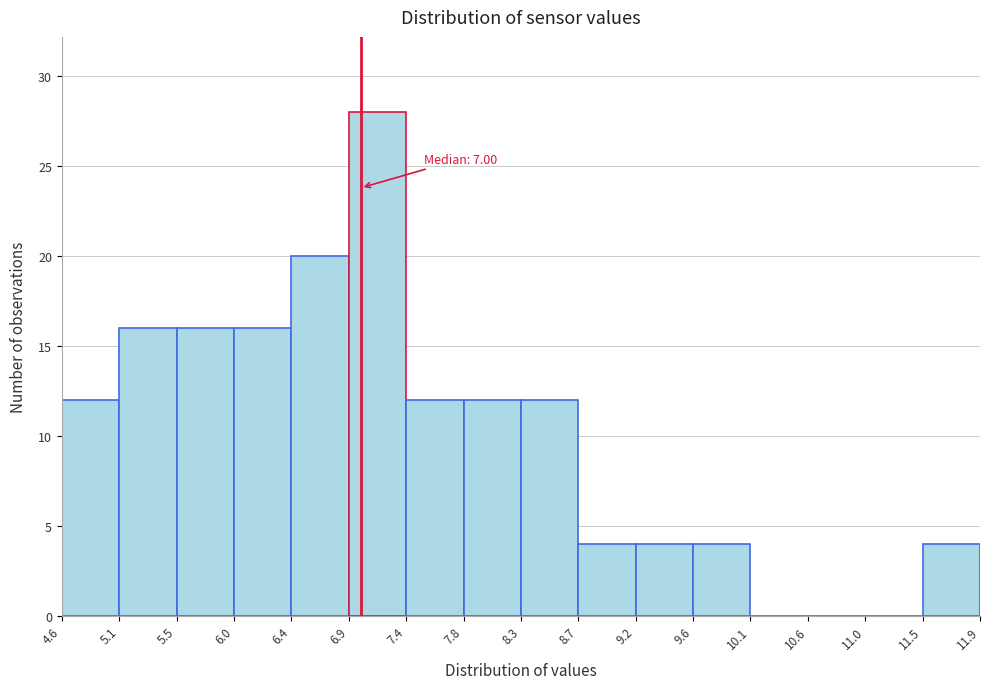

Which range on the x-axis has the tallest bar?

6.9 to 7.4